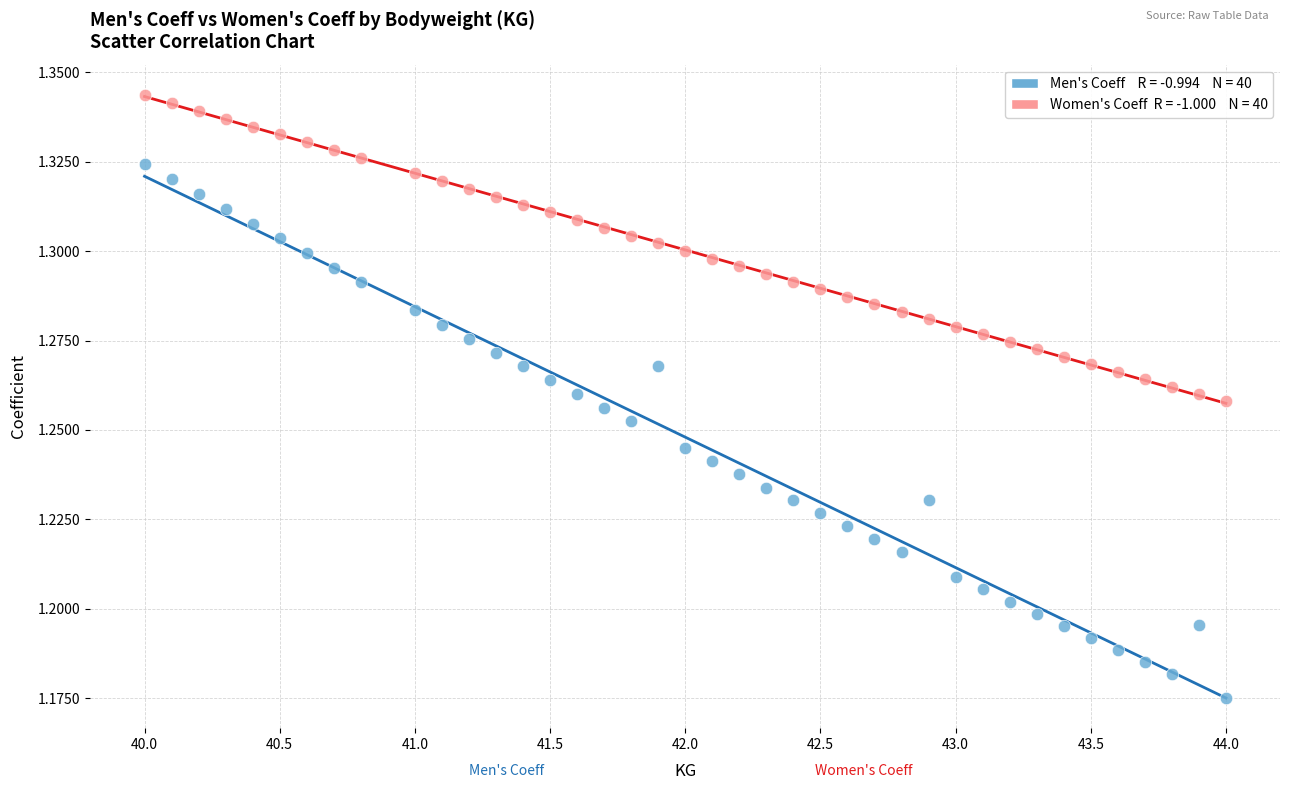

Across all data points, what is the range of X values (max minus min)?

4.0